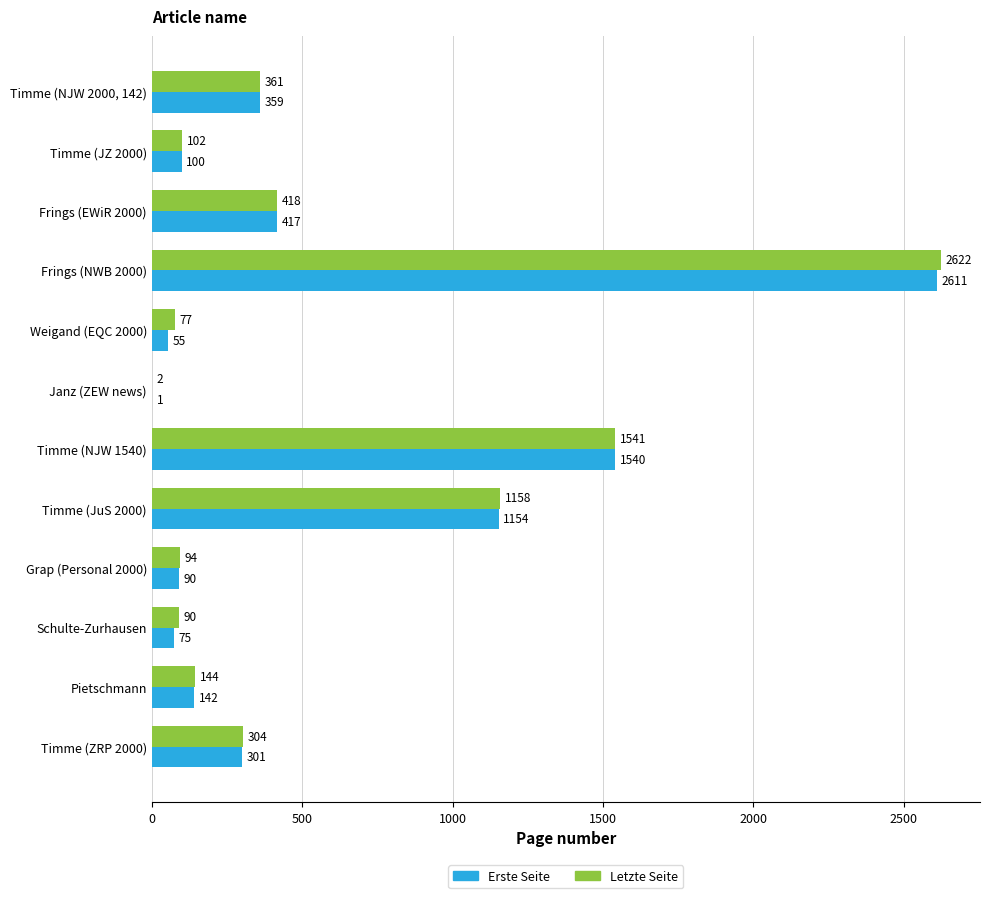

What is the total value across all series at Timme (NJW 2000, 142)?

720